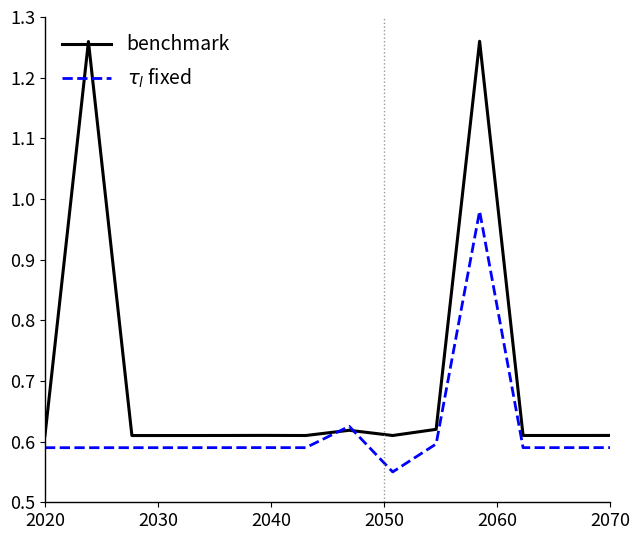

Which series has the largest total across all categories?

benchmark